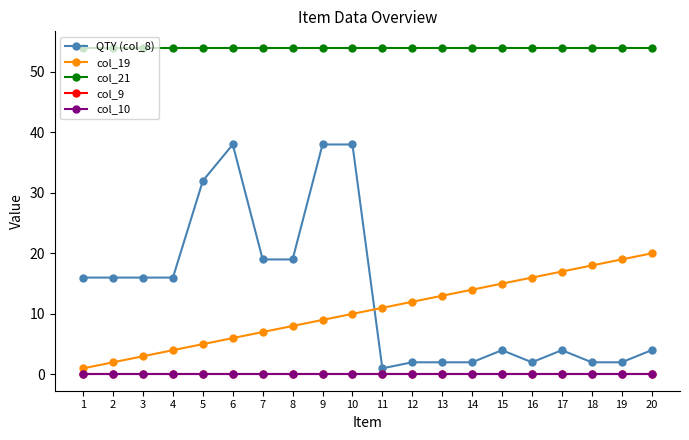

List the labels in order of col_19 value, smallest first.

1, 2, 3, 4, 5, 6, 7, 8, 9, 10, 11, 12, 13, 14, 15, 16, 17, 18, 19, 20